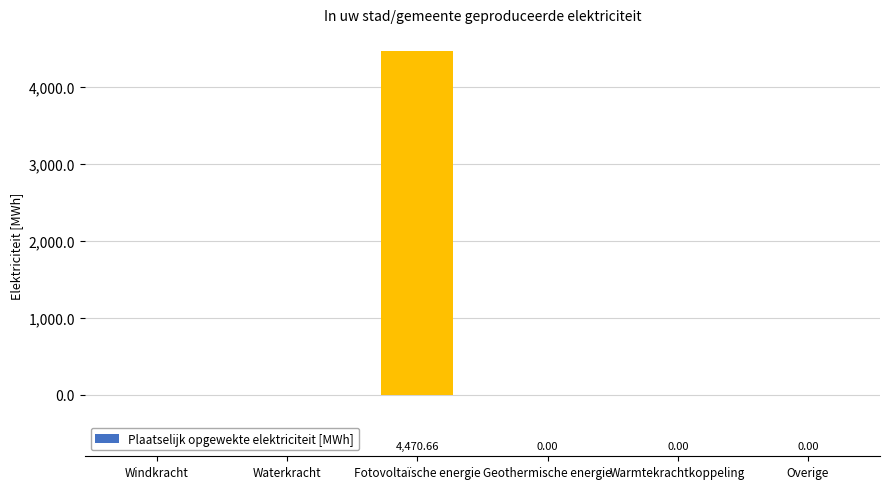

Which category has the highest value across all series?

Fotovoltaïsche energie